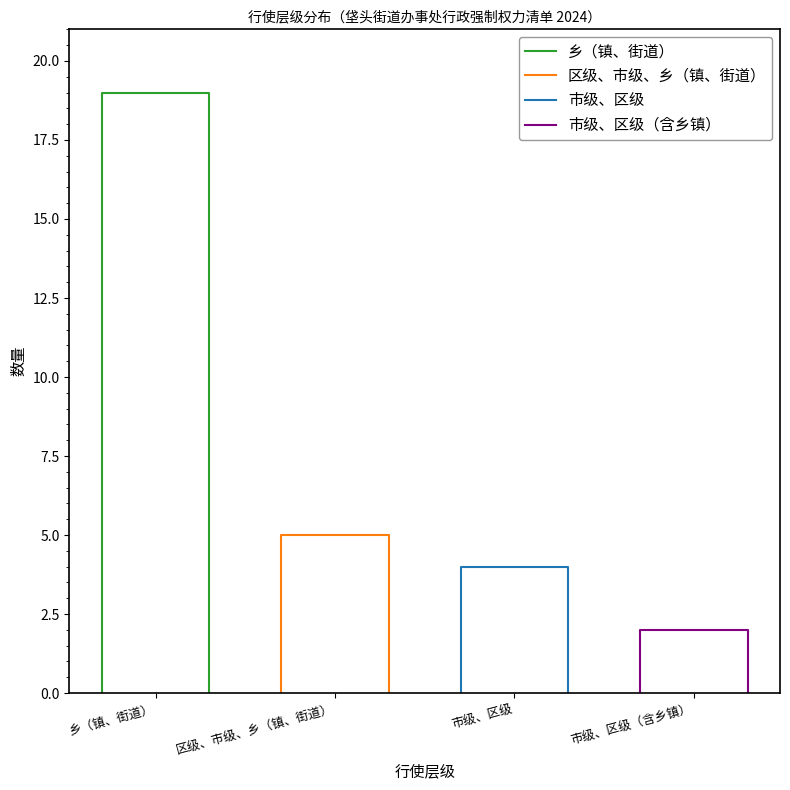

Count the number of data series in this chart.

4